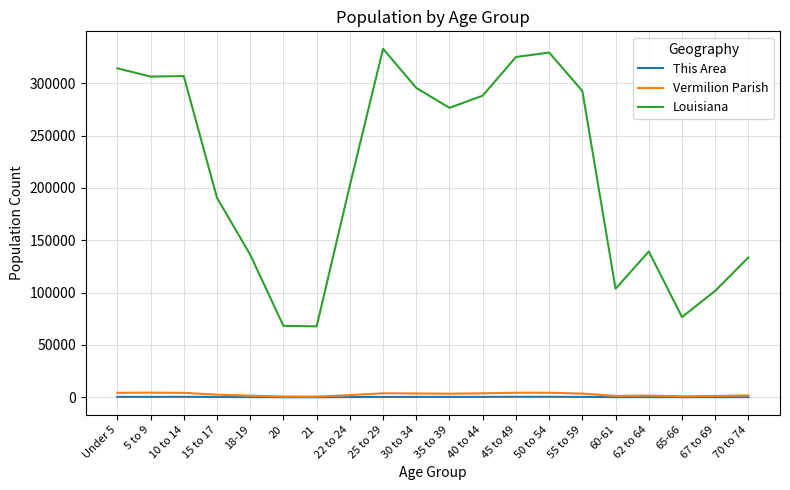

Is it true that Louisiana equals 68251 at 20?

True